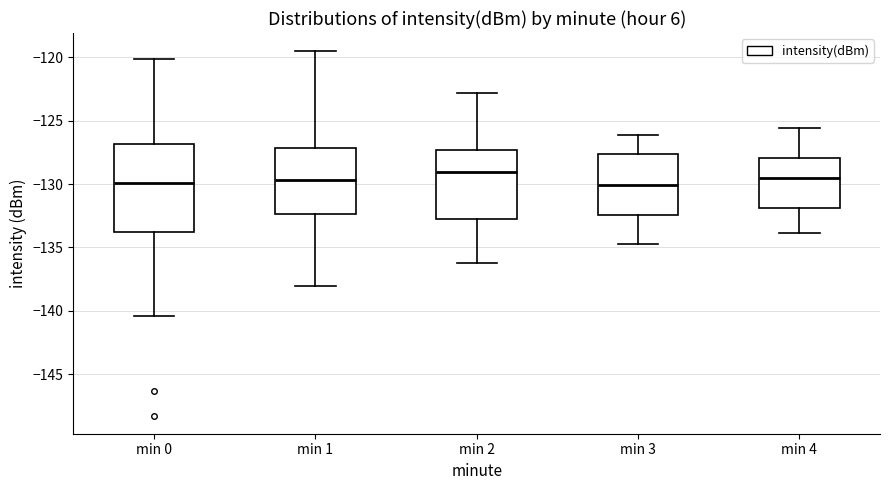

Where is the upper edge of the box for min 2 on the y-axis? The values are not printed on the chart, so give them approximately, as read against the axis.

-127.5